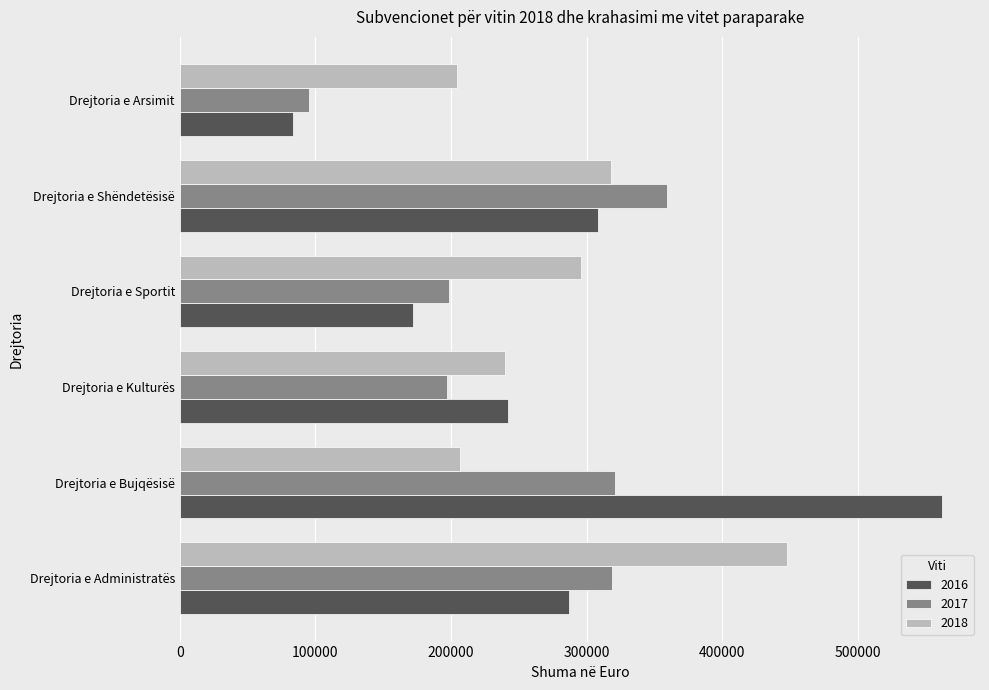

What is the highest value of the 2016 series?

562097.4